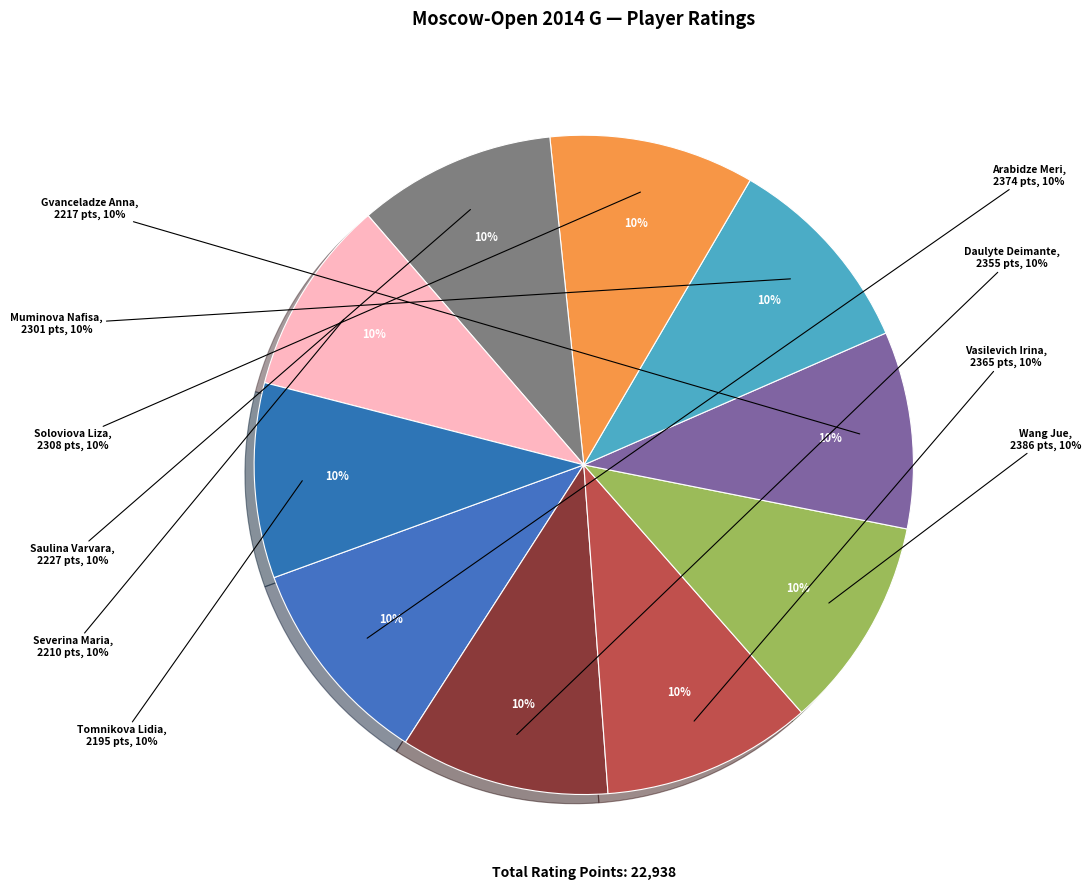

How many slices are in this pie chart?

10